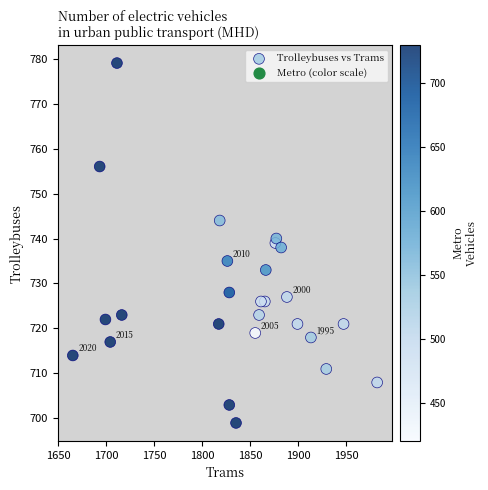

What is the range of Y values (max minus min)?

80